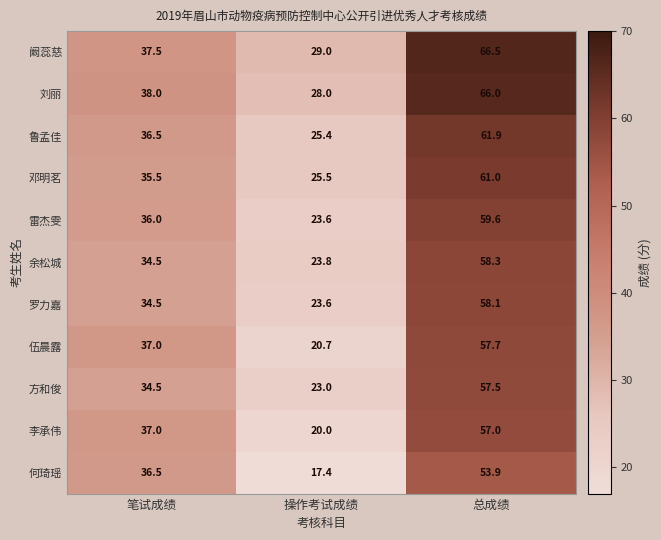

What is the average value of the 雷杰雯 series?

39.7